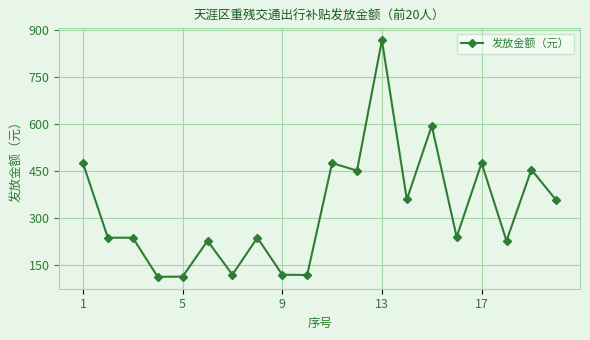

True or false: there are more than 1 points higher than both neighbors.

True